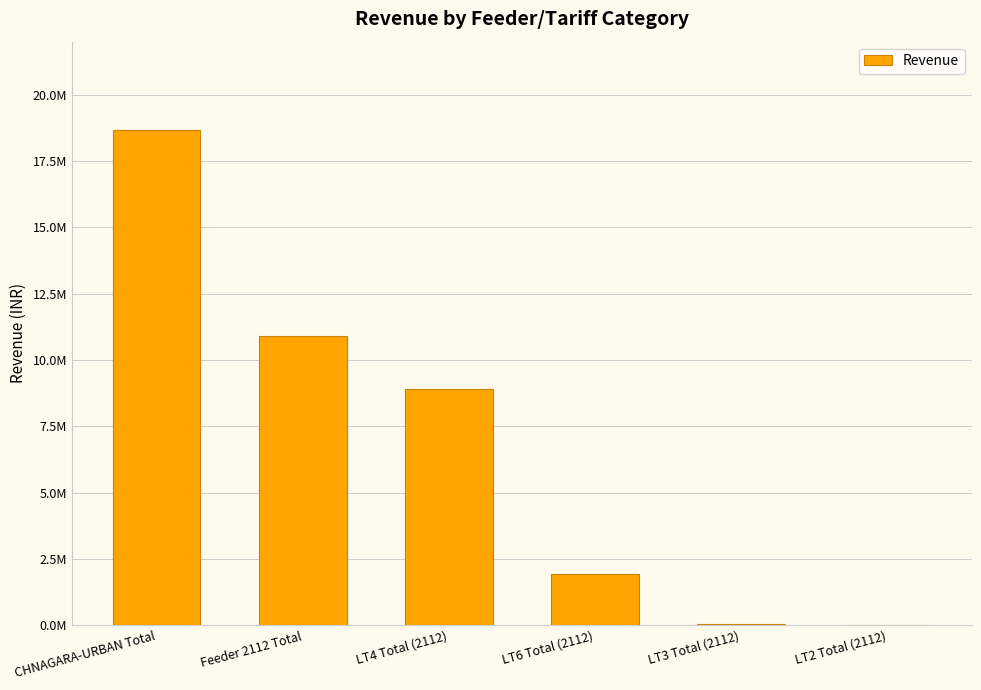

Reading left to right, transcribe all the data shown in this chart.

CHNAGARA-URBAN Total=18685276.9	Feeder 2112 Total=10897311.5	LT4 Total (2112)=8900571.7	LT6 Total (2112)=1936124.1	LT3 Total (2112)=36564.8	LT2 Total (2112)=19724.6